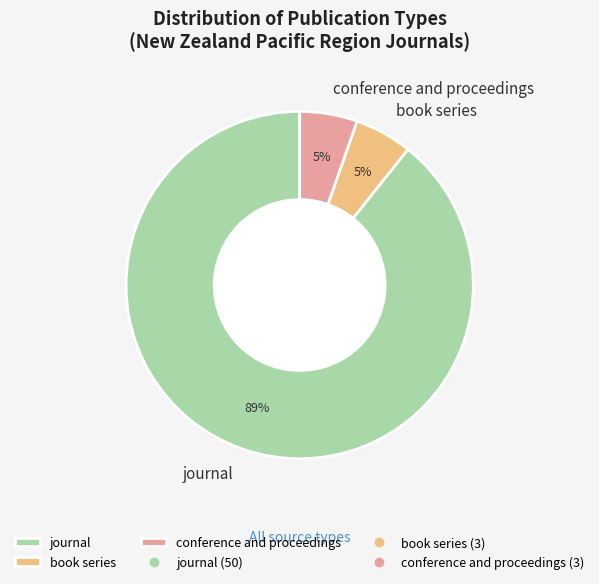

Between journal and conference and proceedings, which is larger?

journal